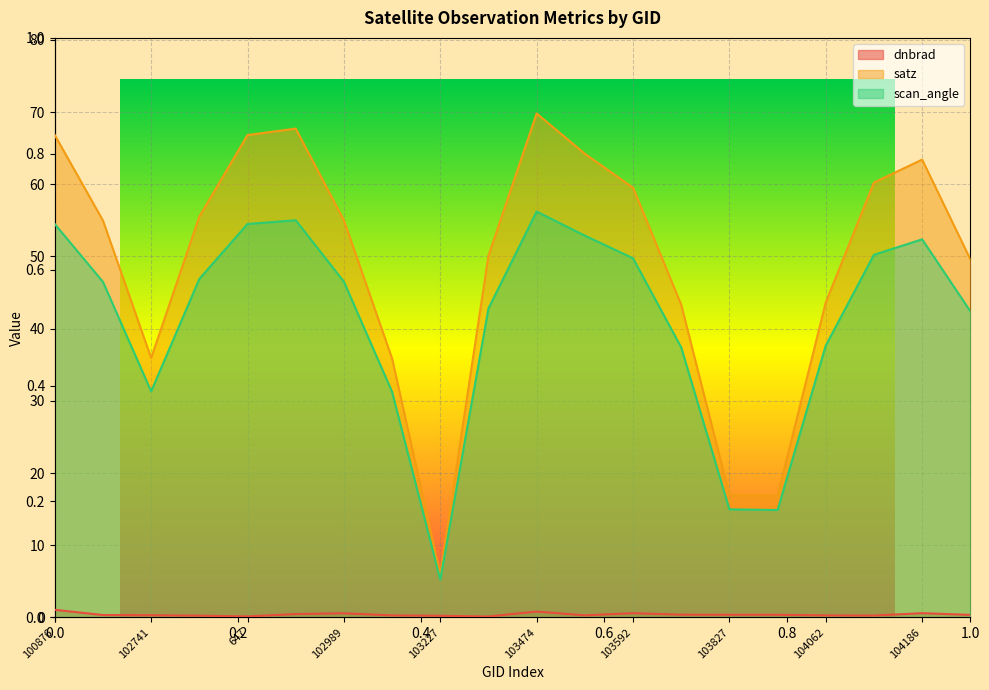

True or false: satz has a value of 63.4 at 104186.

True